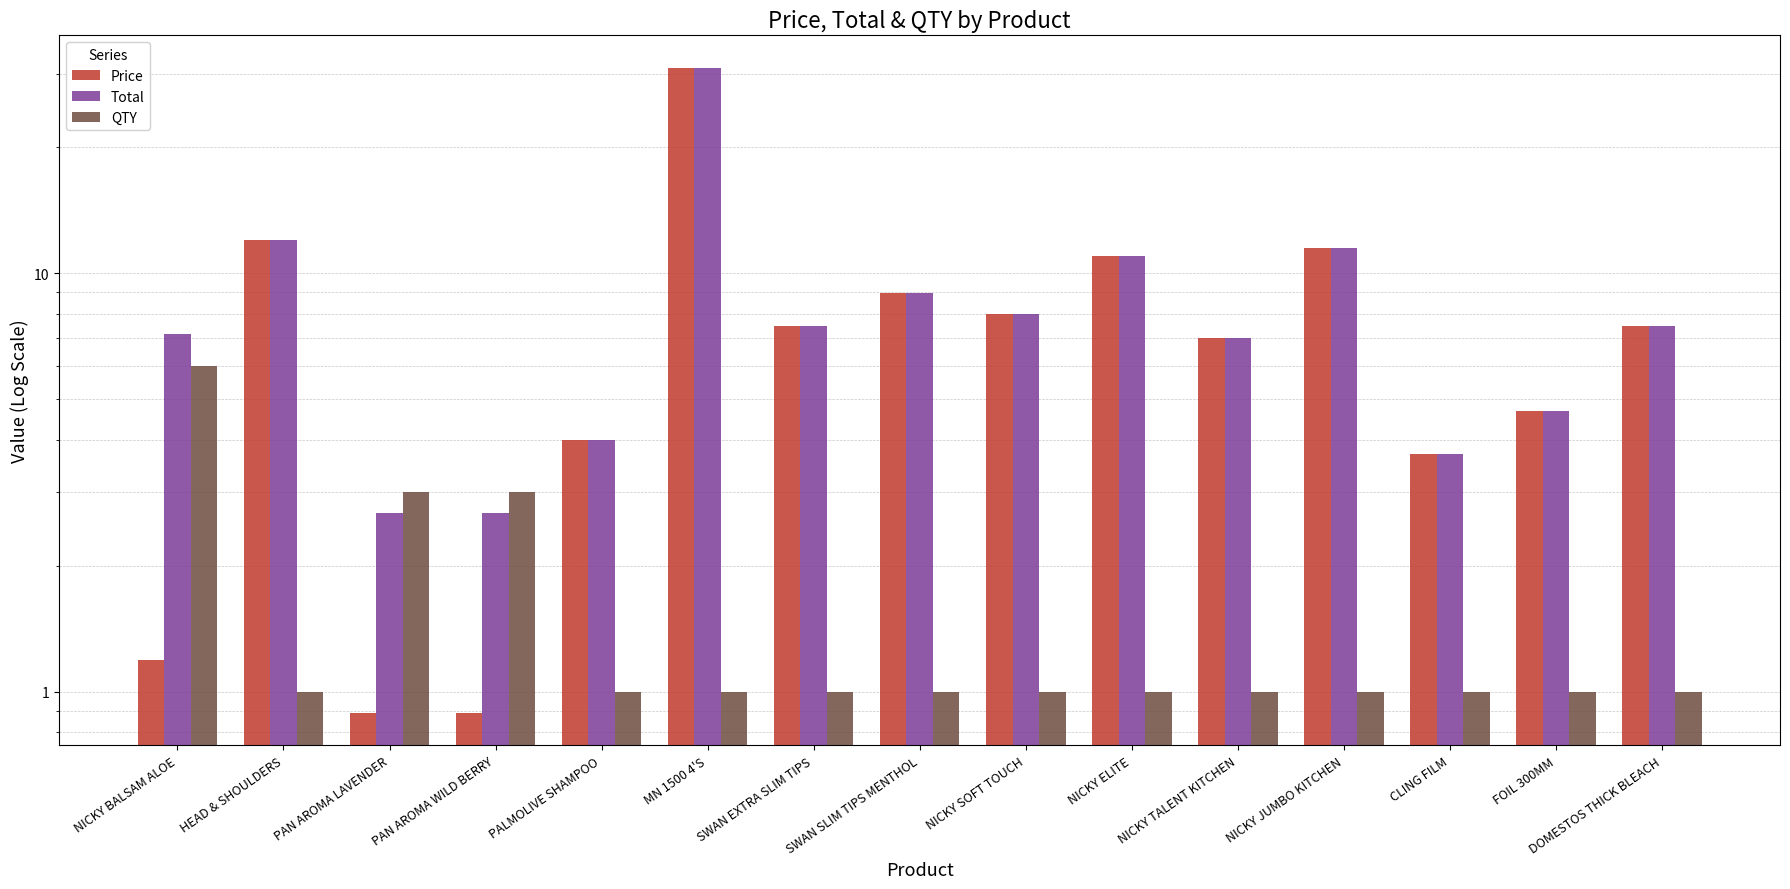

What is the label of the 10th bar from the right?

MN 1500 4'S